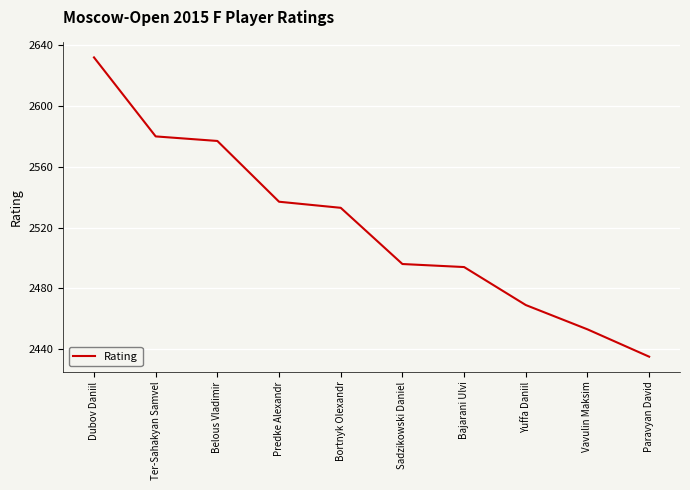

Reading right to left, what are all the values shown in this chart?

2435	2453	2469	2494	2496	2533	2537	2577	2580	2632